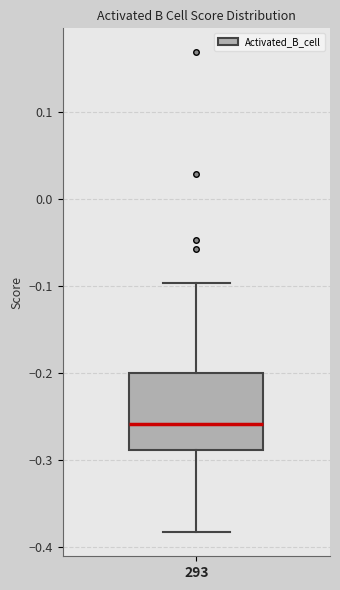

Where does the upper whisker of the box at x = 293 end on the y-axis? The values are not printed on the chart, so give them approximately, as read against the axis.

-0.10